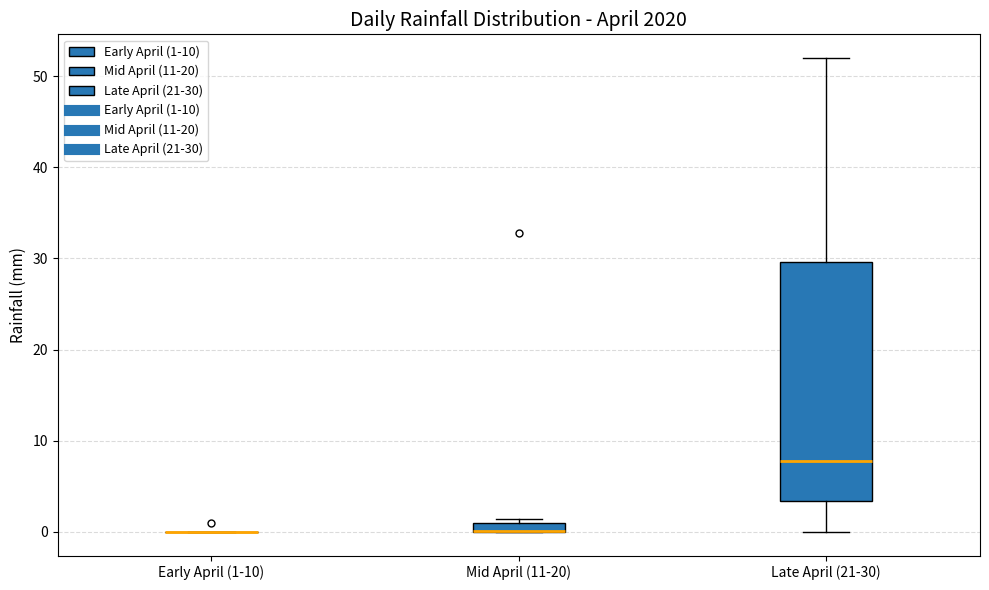

Where is the upper edge of the box for Mid April (11-20) on the y-axis? The values are not printed on the chart, so give them approximately, as read against the axis.

1